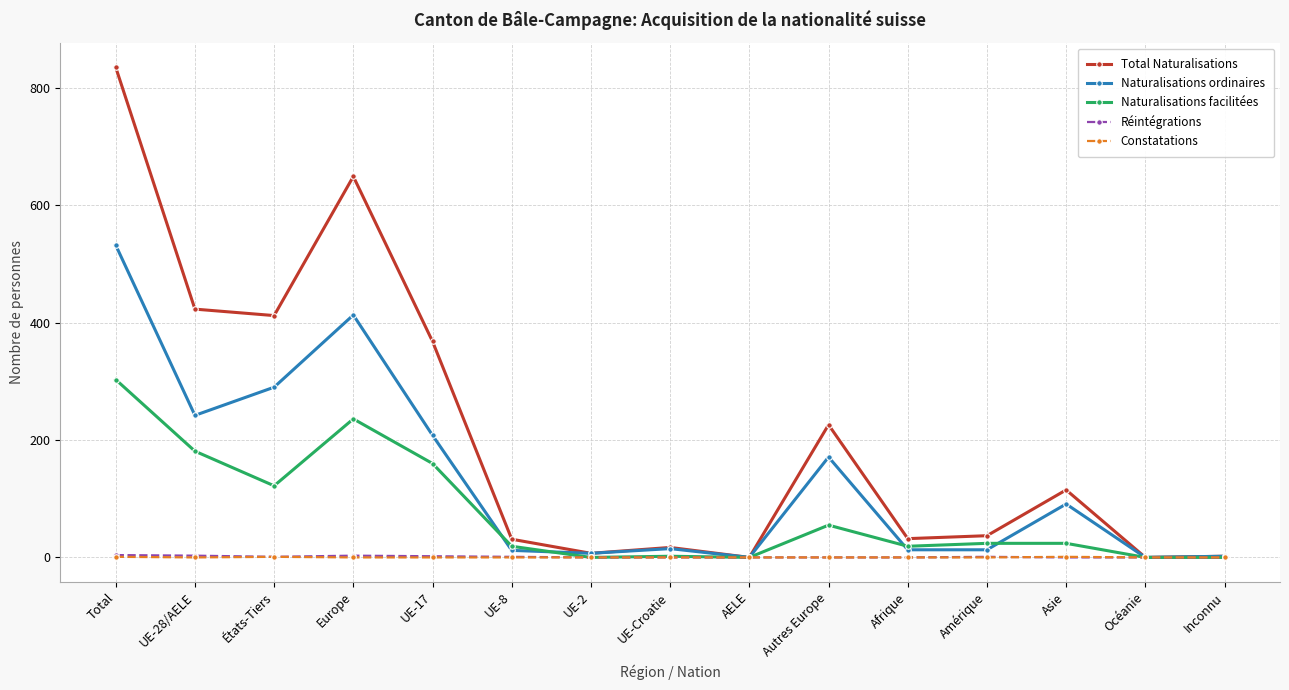

What is the label of the 3rd point from the left?

États-Tiers